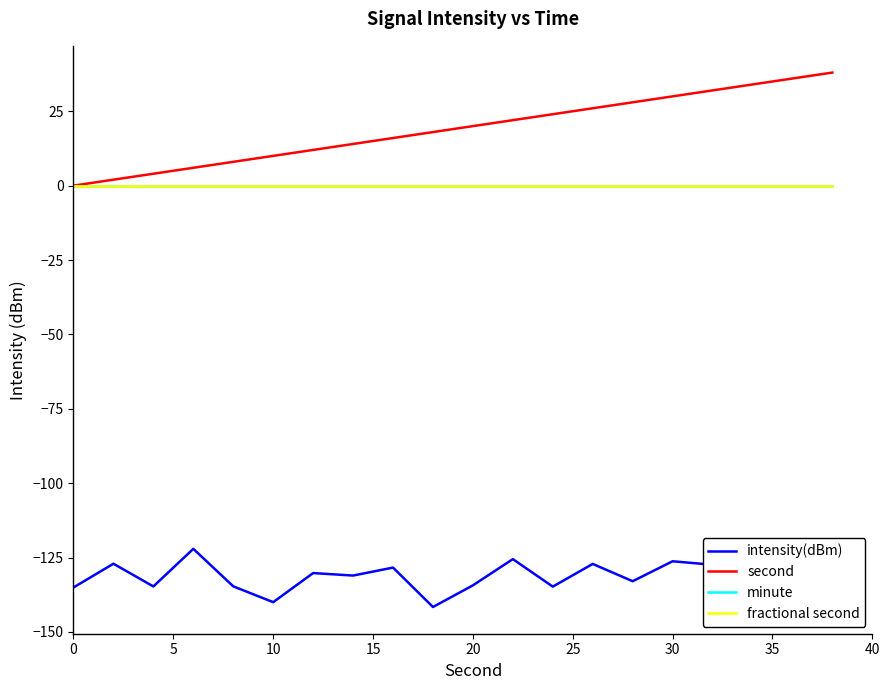

What is the label of the 6th point from the left?

10